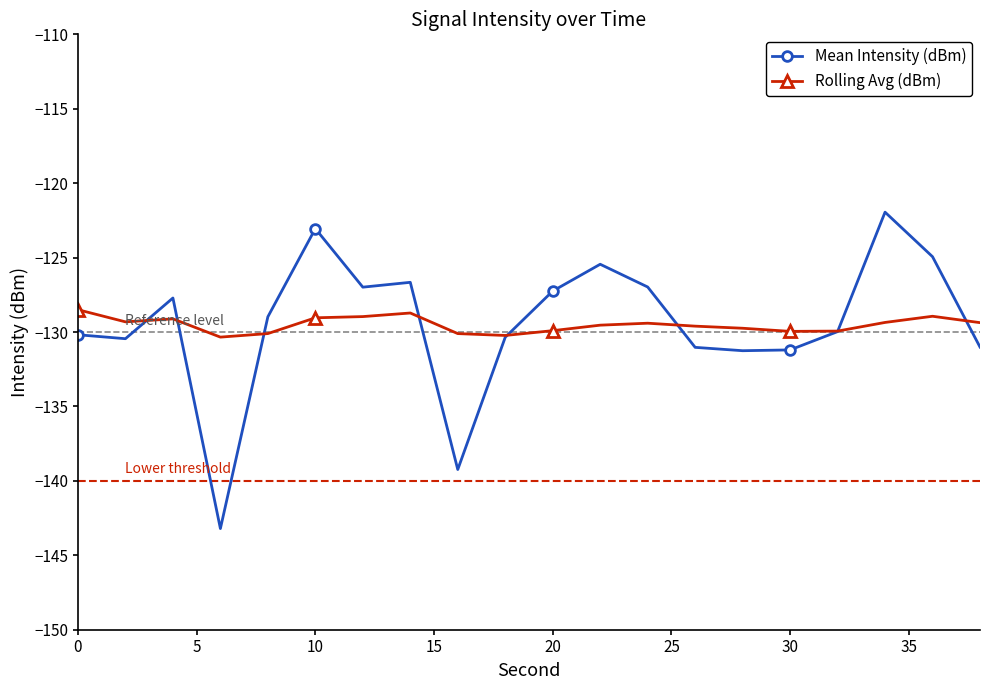

Rank the series by their maximum value, from lowest to highest.

Rolling Avg (dBm), Mean Intensity (dBm)